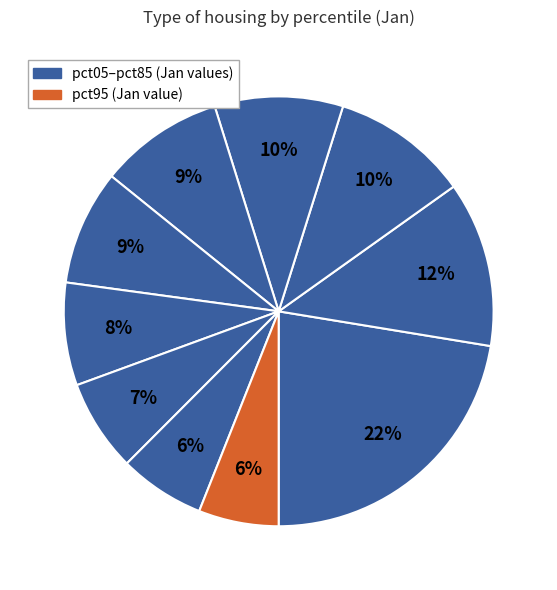

Is there any slice that represents more than half of the pie?

No